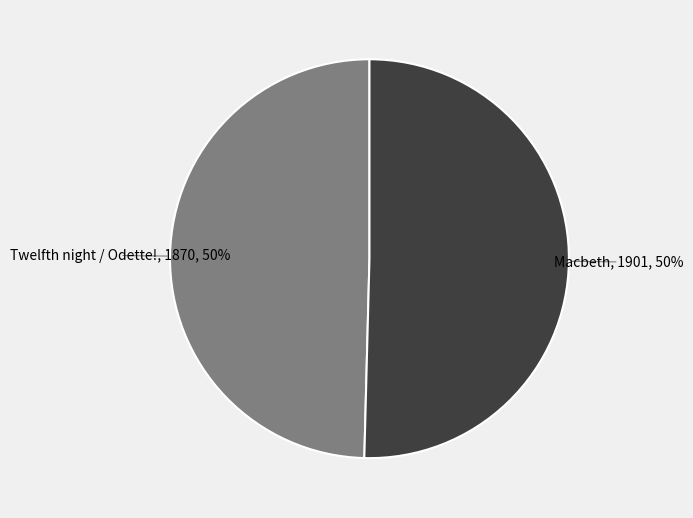

To the nearest percent, what is the average slice percentage?

50%